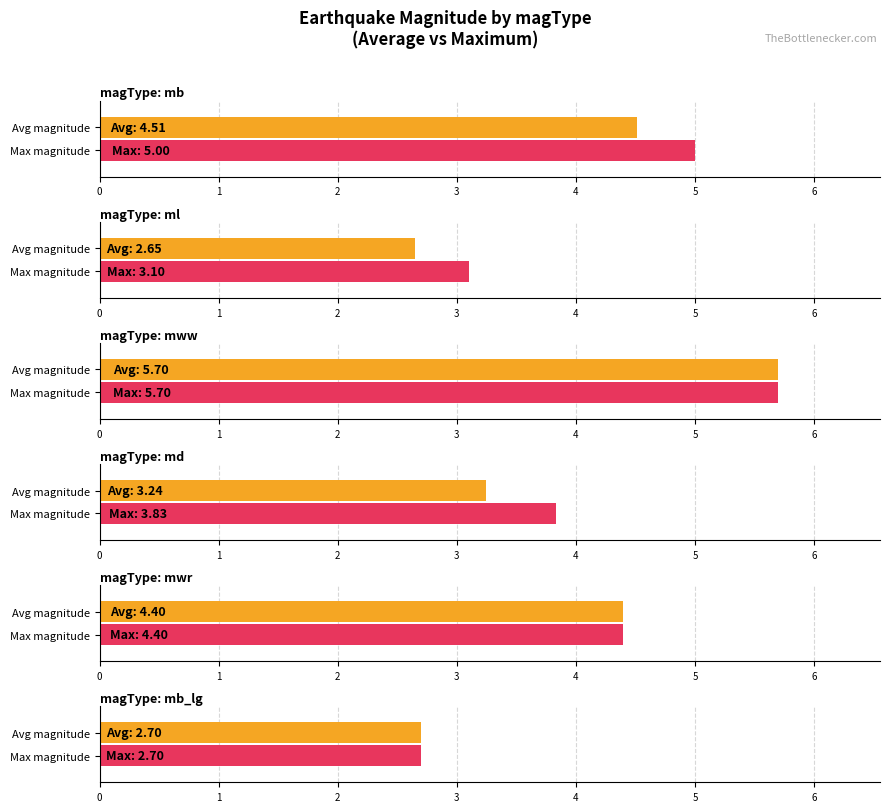

Which series has the widest spread of values?

avg_mag